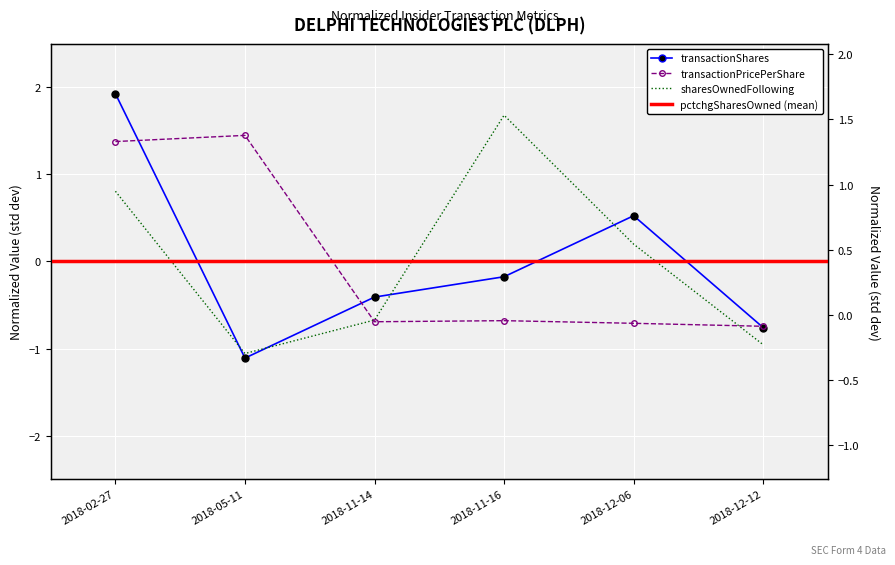

Where do transactionPricePerShare and transactionShares first cross each other?

2018-02-27 and 2018-05-11